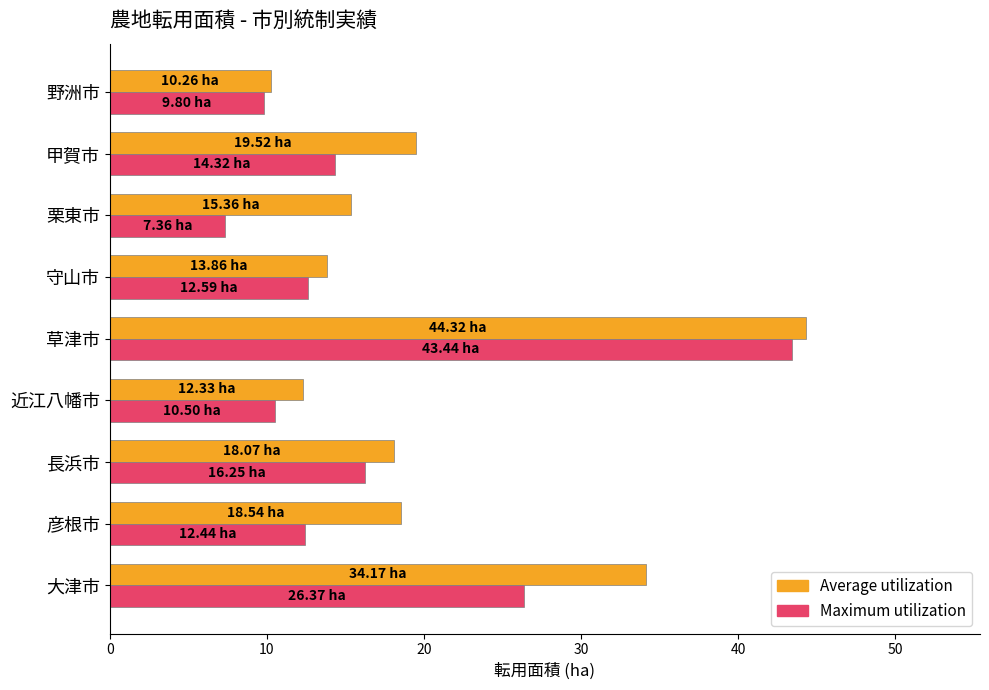

At which label does Maximum utilization reach its minimum?

栗東市